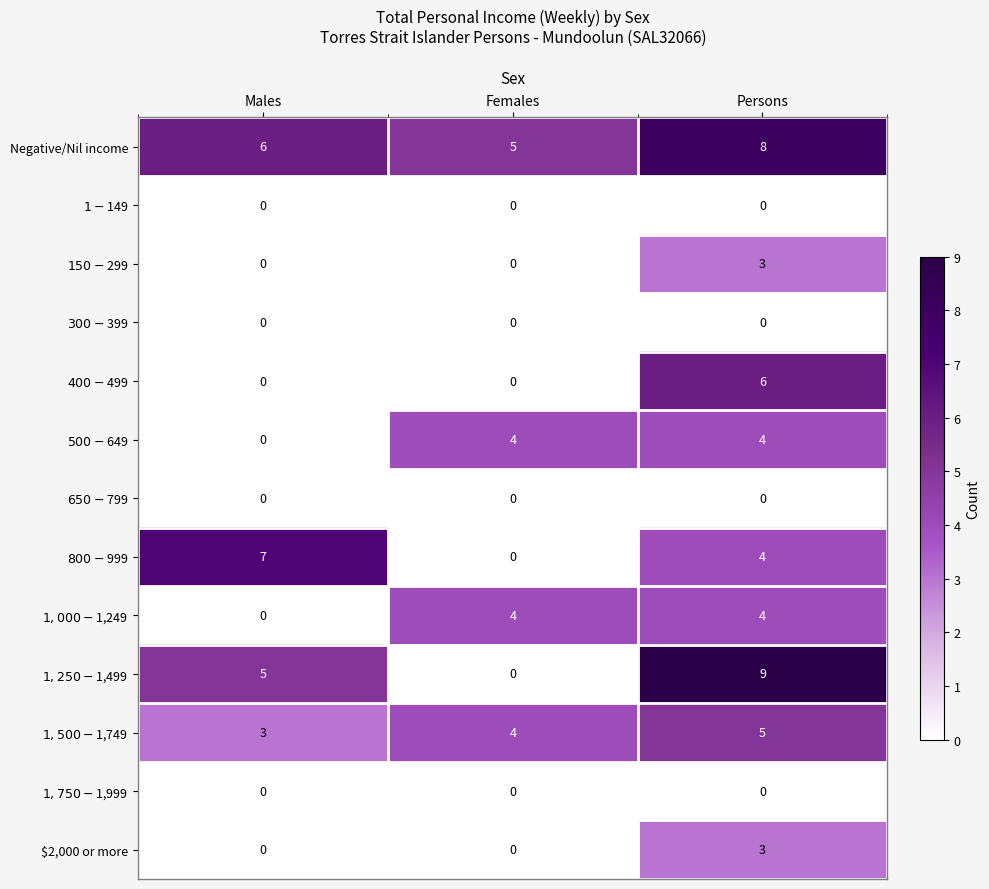

What is the total value across all series at Females?

17